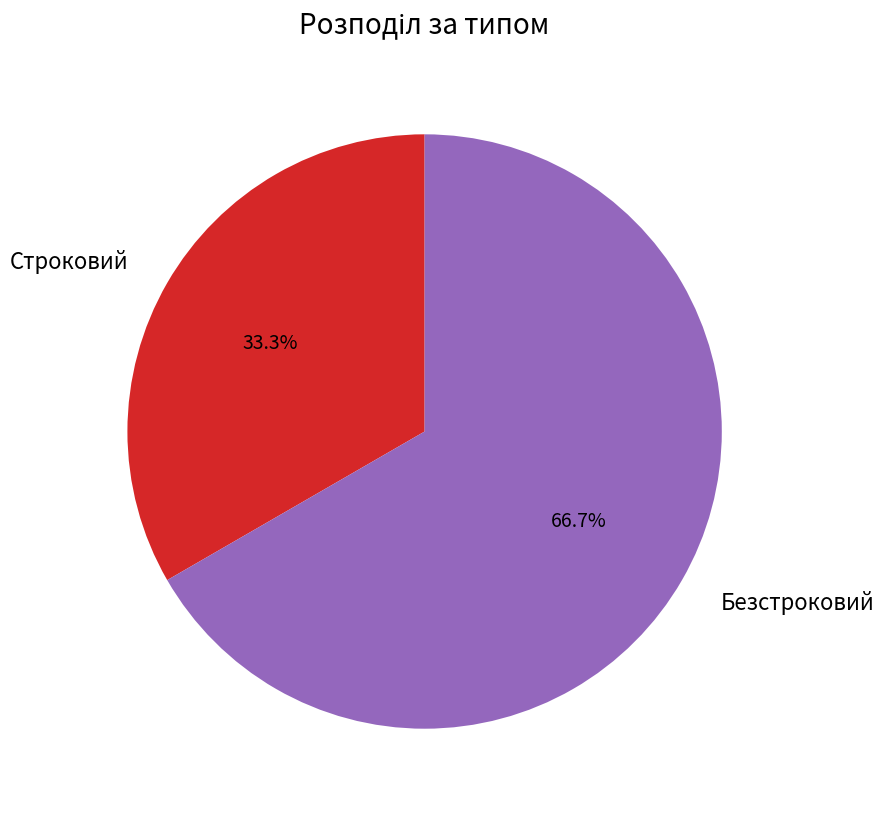

True or false: Строковий accounts for 43% of the total.

False